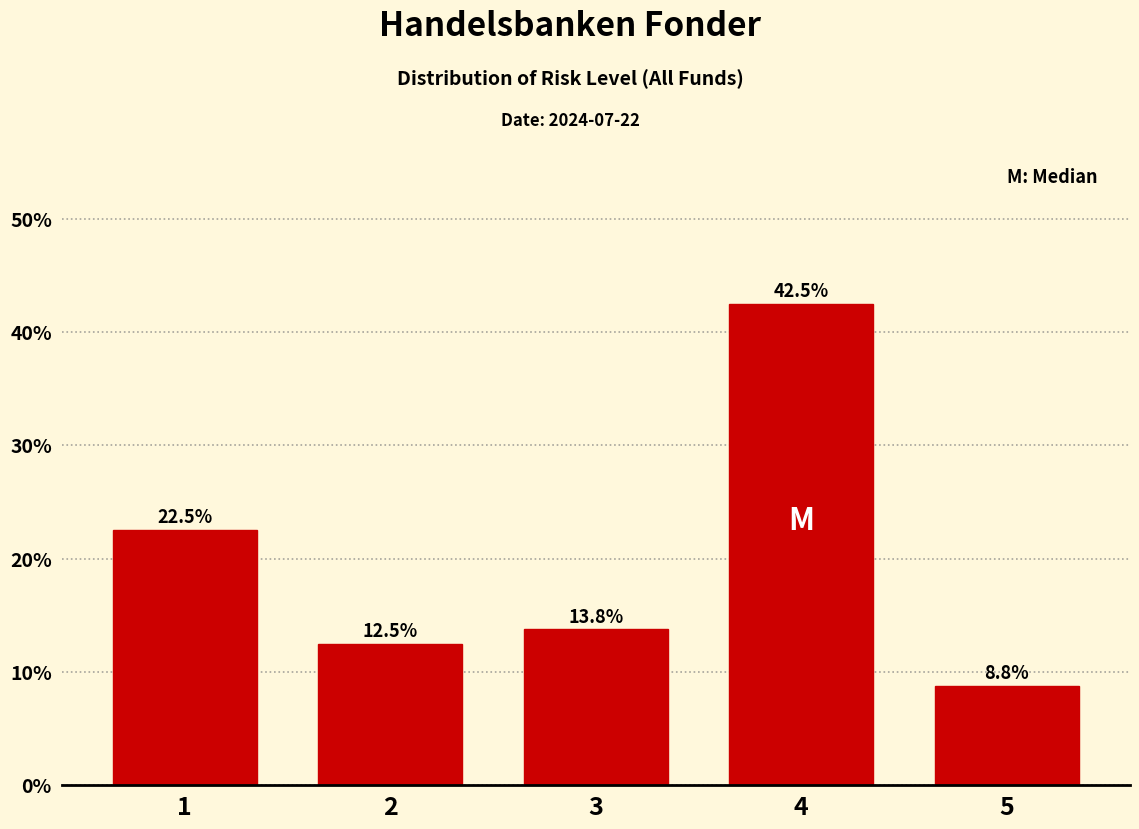

Reading left to right, extract all data points from this chart.

1=22.5	2=12.5	3=13.8	4=42.5	5=8.8